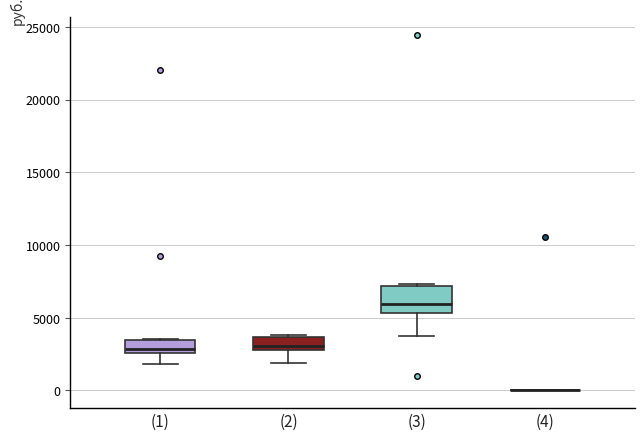

Which box is the tallest, from its lower edge to its upper edge?

(3)